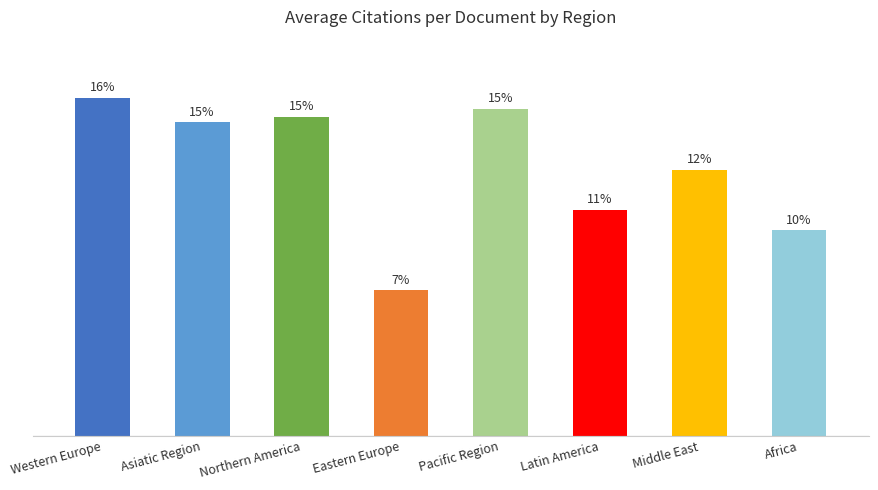

Reading right to left, what are all the values shown in this chart?

Africa=24.1	Middle East=31.2	Latin America=26.5	Pacific Region=38.4	Eastern Europe=17.1	Northern America=37.4	Asiatic Region=36.8	Western Europe=39.6